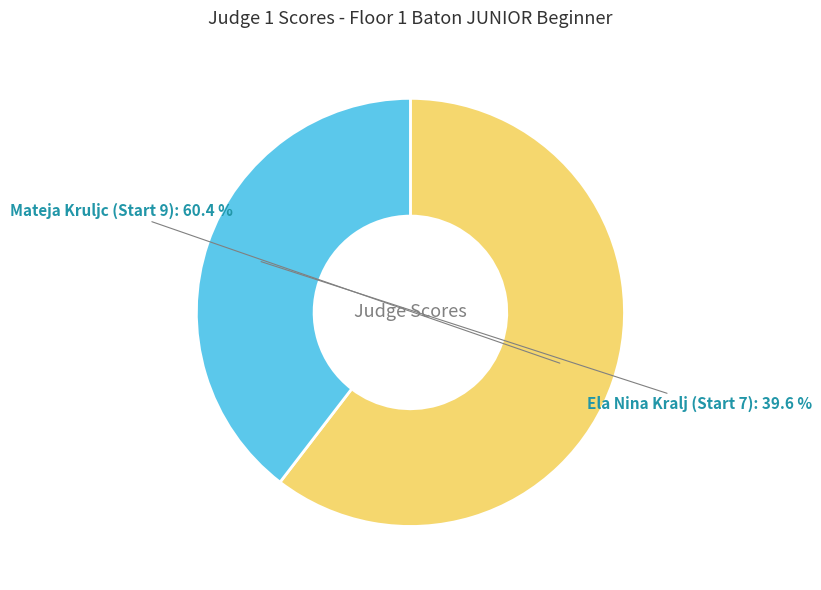

How many segments does this pie chart have?

2